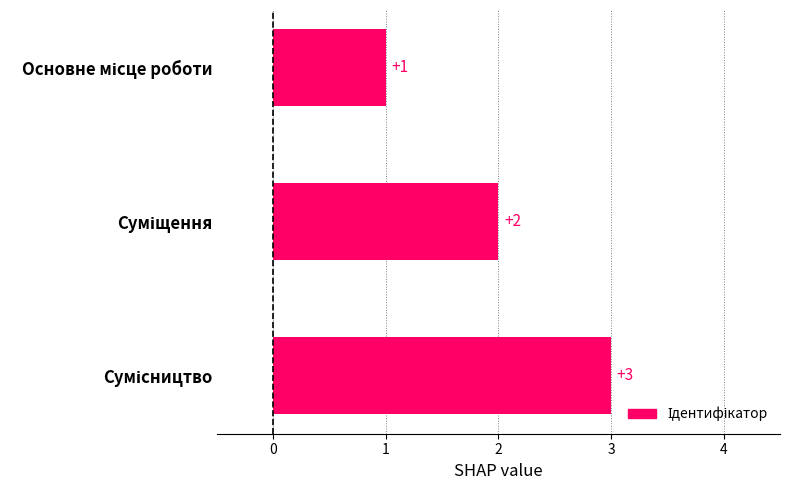

What is the value of the 3rd bar from the top?

3